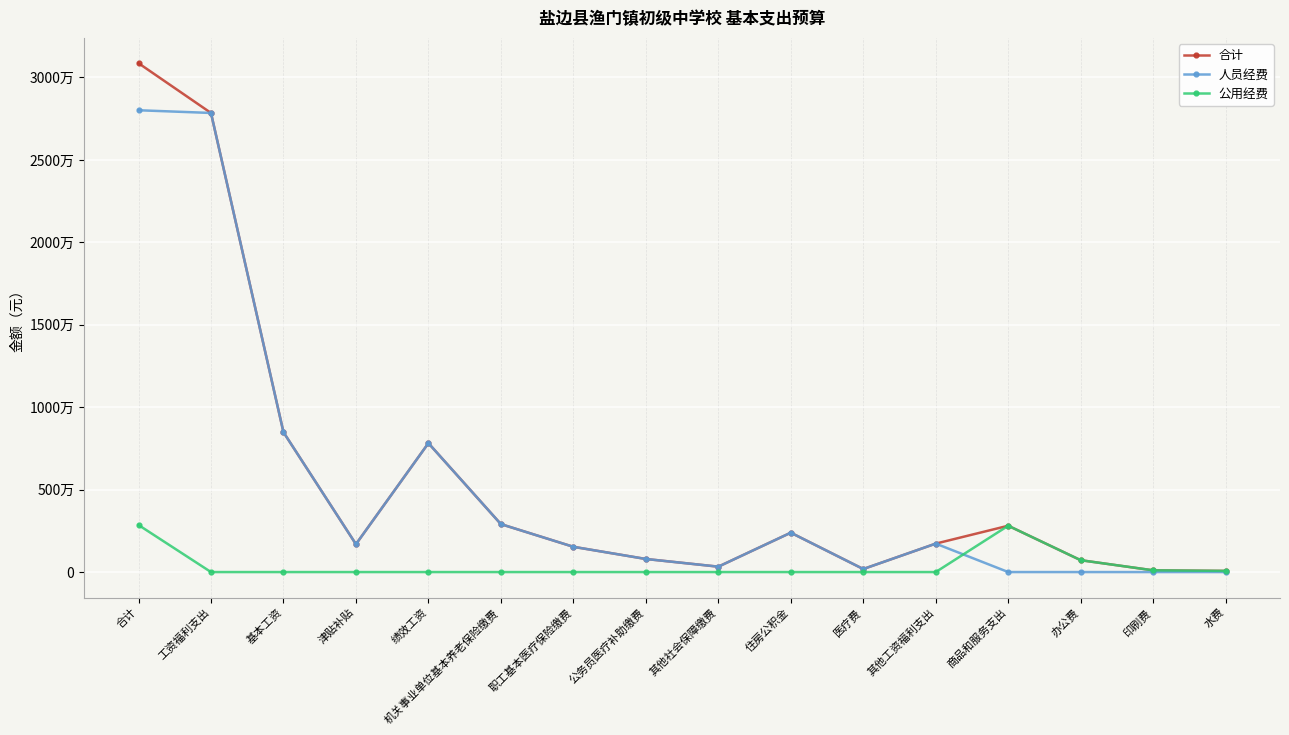

Where does the 人员经费 series first go above 1689840?

合计